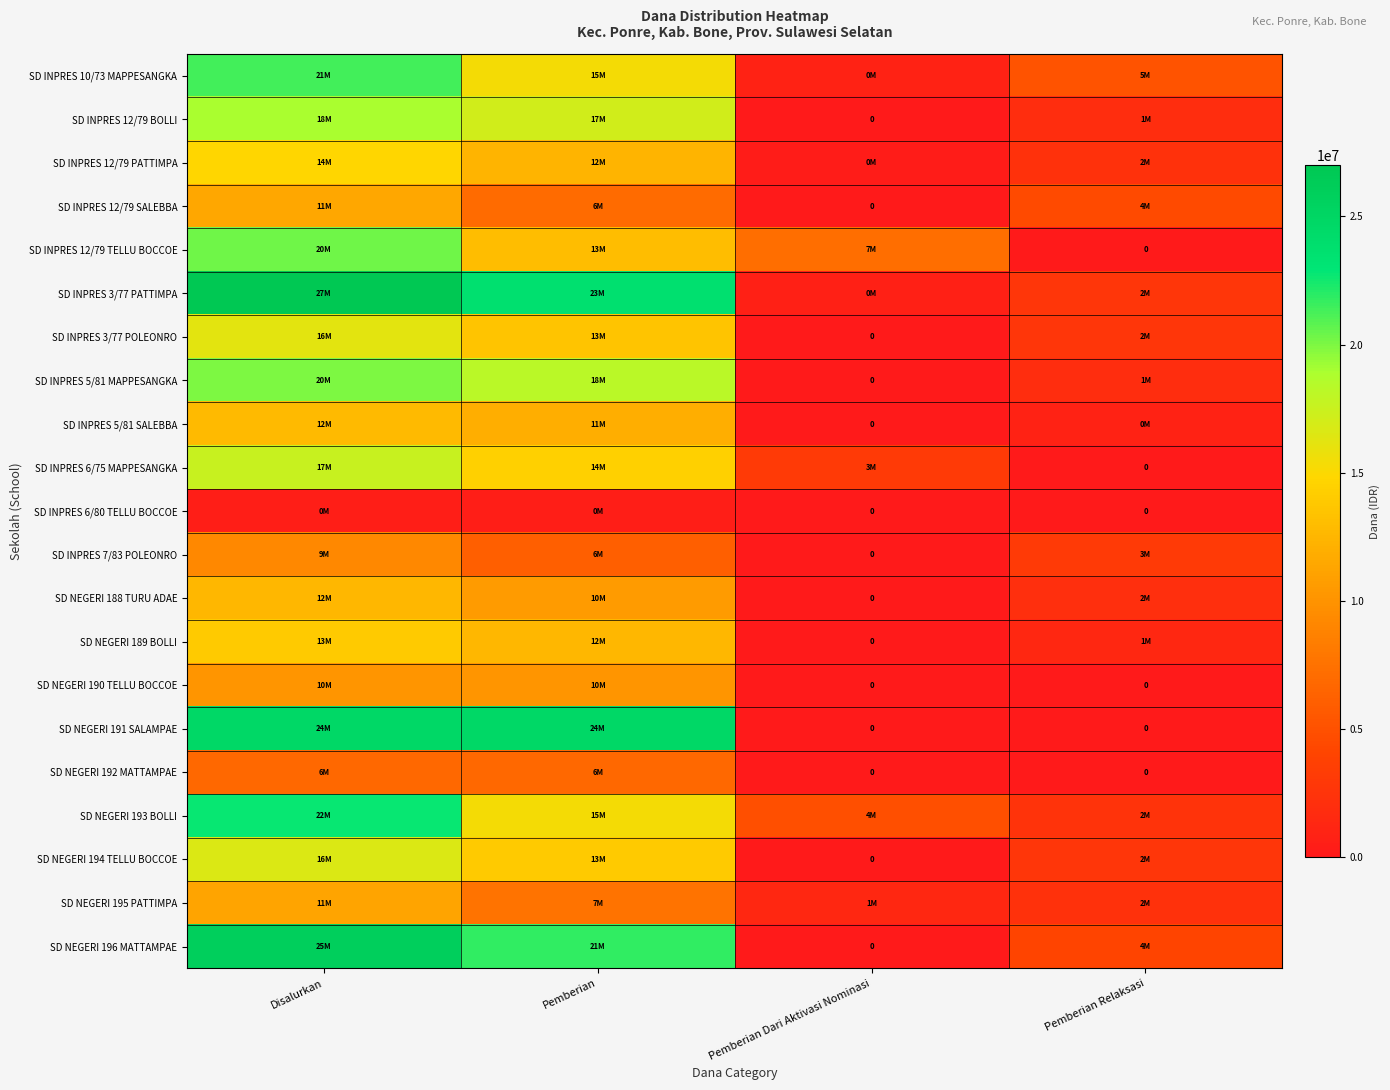

List the series in order of their peak value, lowest first.

SD INPRES 6/80 TELLU BOCCOE, SD NEGERI 192 MATTAMPAE, SD INPRES 7/83 POLEONRO, SD NEGERI 190 TELLU BOCCOE, SD NEGERI 195 PATTIMPA, SD INPRES 12/79 SALEBBA, SD NEGERI 188 TURU ADAE, SD INPRES 5/81 SALEBBA, SD NEGERI 189 BOLLI, SD INPRES 12/79 PATTIMPA, SD INPRES 3/77 POLEONRO, SD NEGERI 194 TELLU BOCCOE, SD INPRES 6/75 MAPPESANGKA, SD INPRES 12/79 BOLLI, SD INPRES 5/81 MAPPESANGKA, SD INPRES 12/79 TELLU BOCCOE, SD INPRES 10/73 MAPPESANGKA, SD NEGERI 193 BOLLI, SD NEGERI 191 SALAMPAE, SD NEGERI 196 MATTAMPAE, SD INPRES 3/77 PATTIMPA